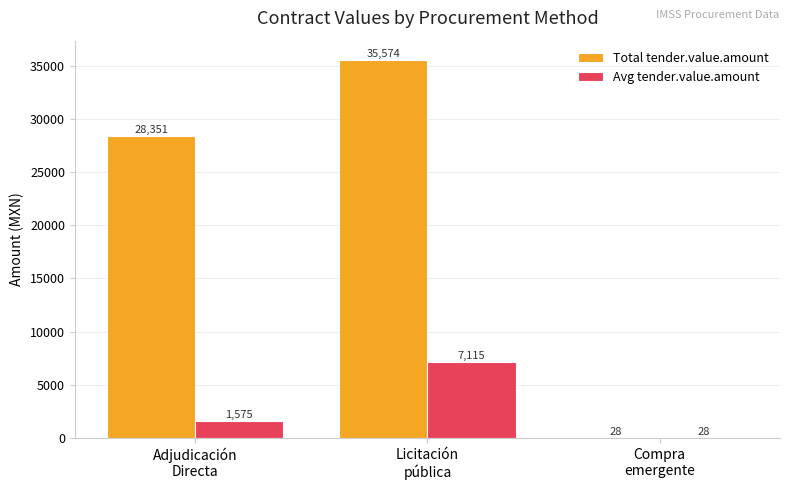

How many values in the Avg tender.value.amount series exceed 1575?

2